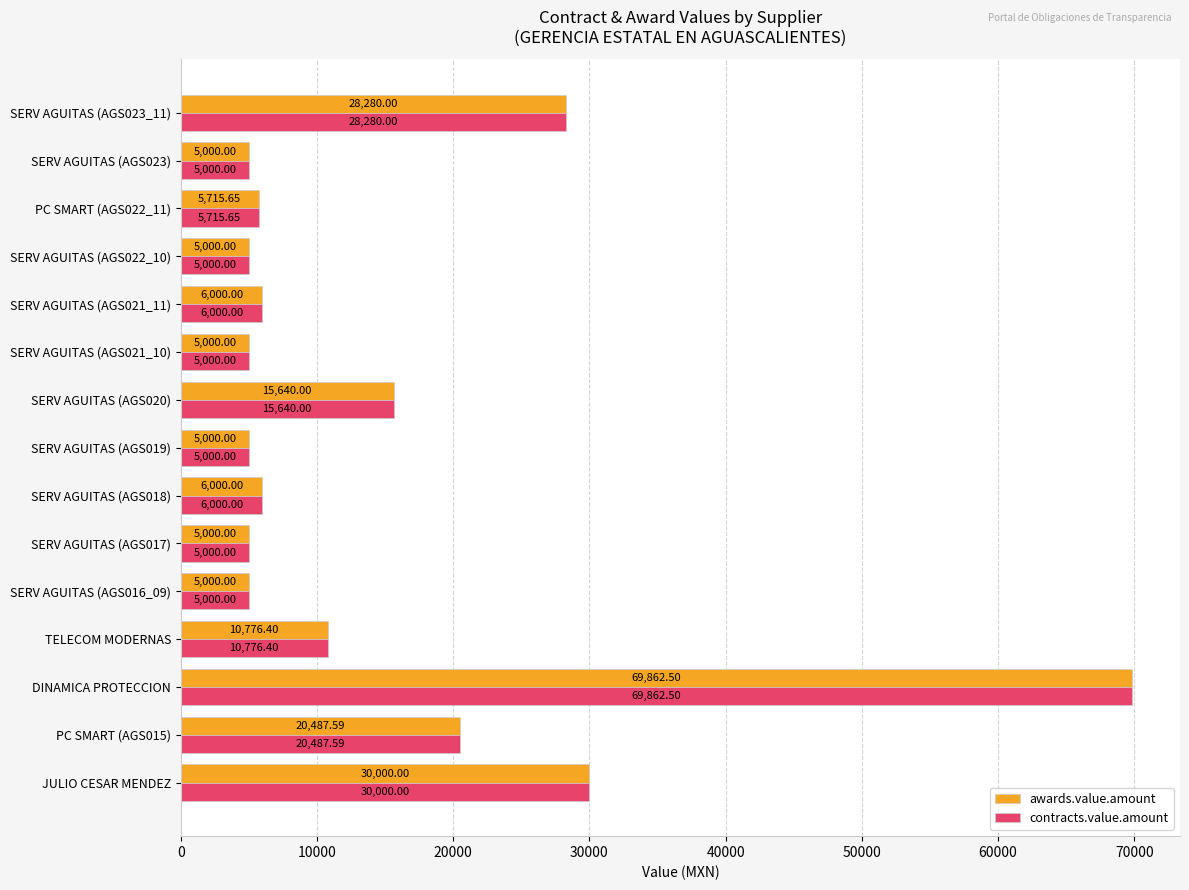

What is the minimum value for contracts.value.amount?

5000.0